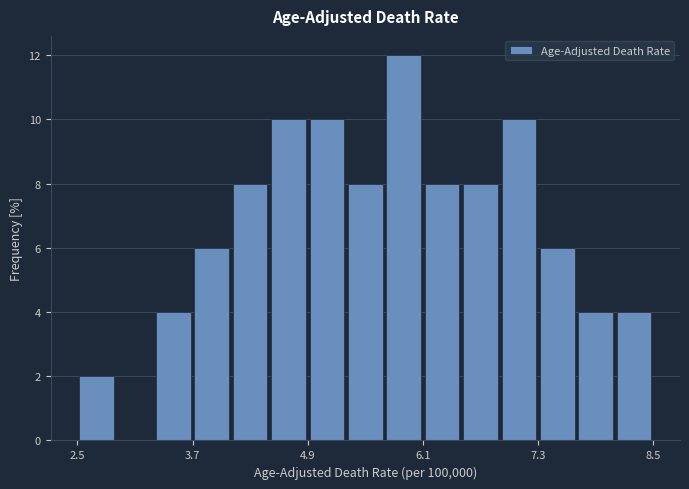

Read against the x-axis, roughly where is the centre of the tallest bar?

6.0